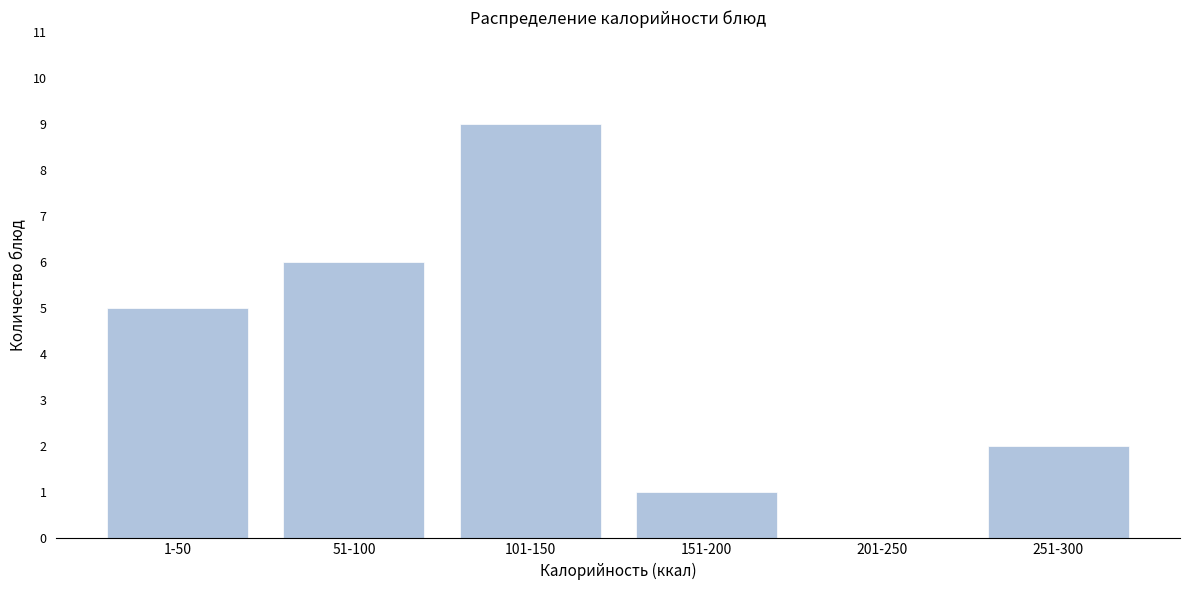

Reading left to right, list all the values displayed in this chart.

1-50=5	51-100=6	101-150=9	151-200=1	201-250=0	251-300=2